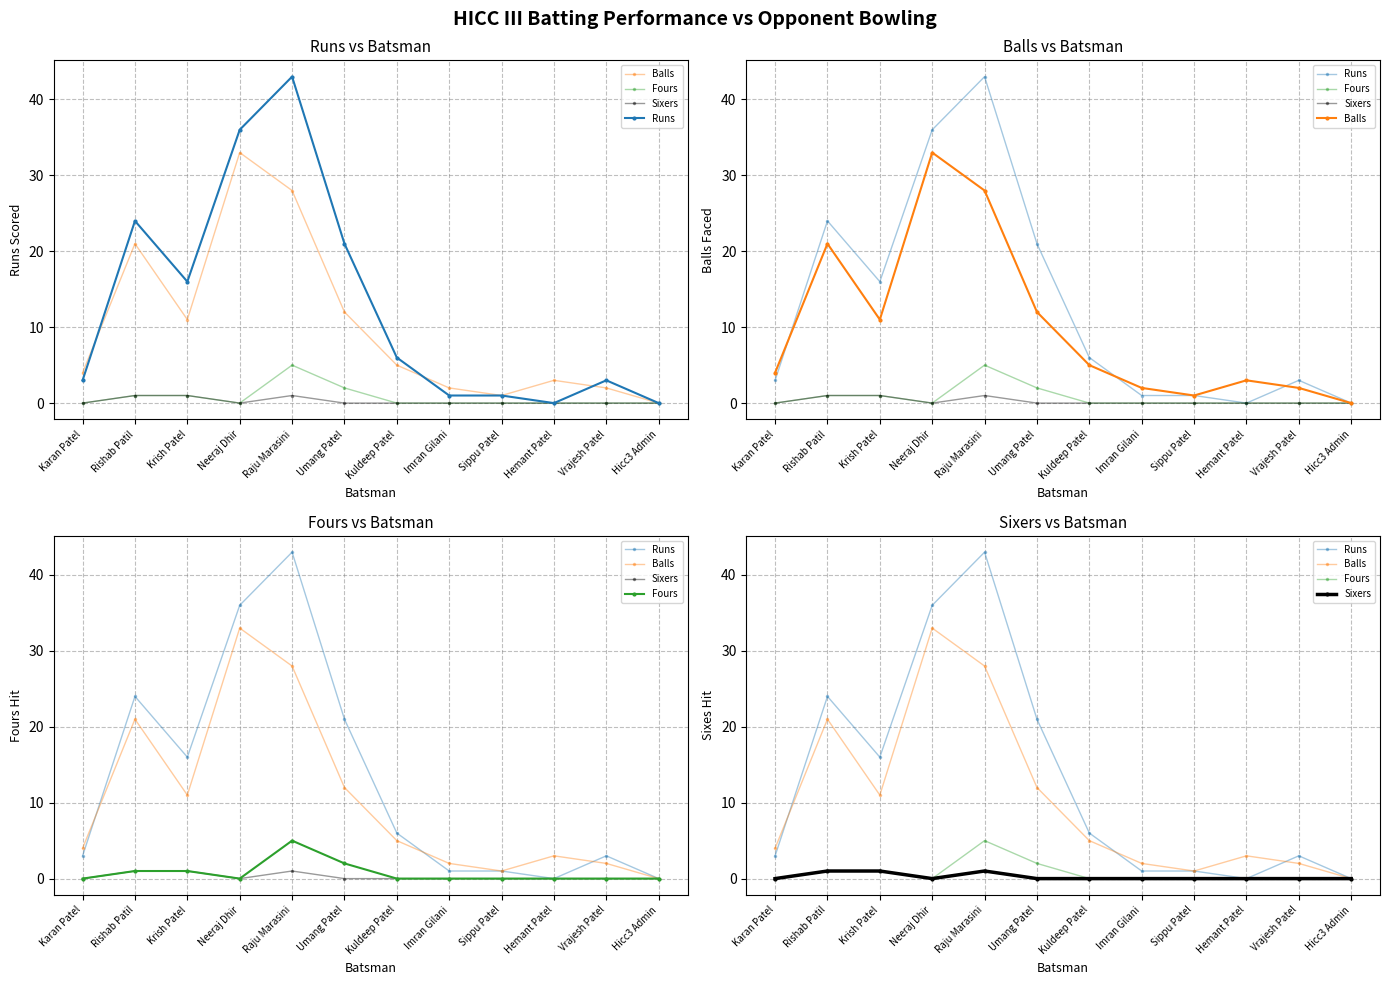

Between Kuldeep Patel and Vrajesh Patel, which series saw the biggest shift?

Balls